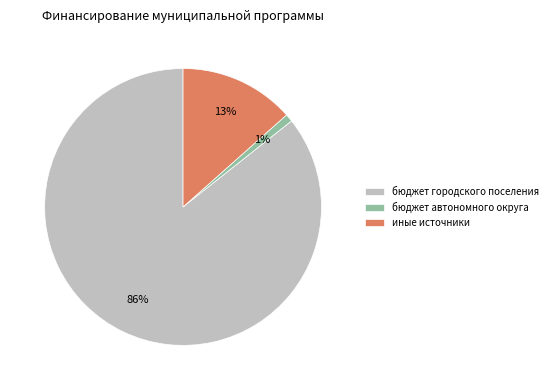

Rank the categories by value from highest to lowest.

бюджет городского поселения, иные источники, бюджет автономного округа